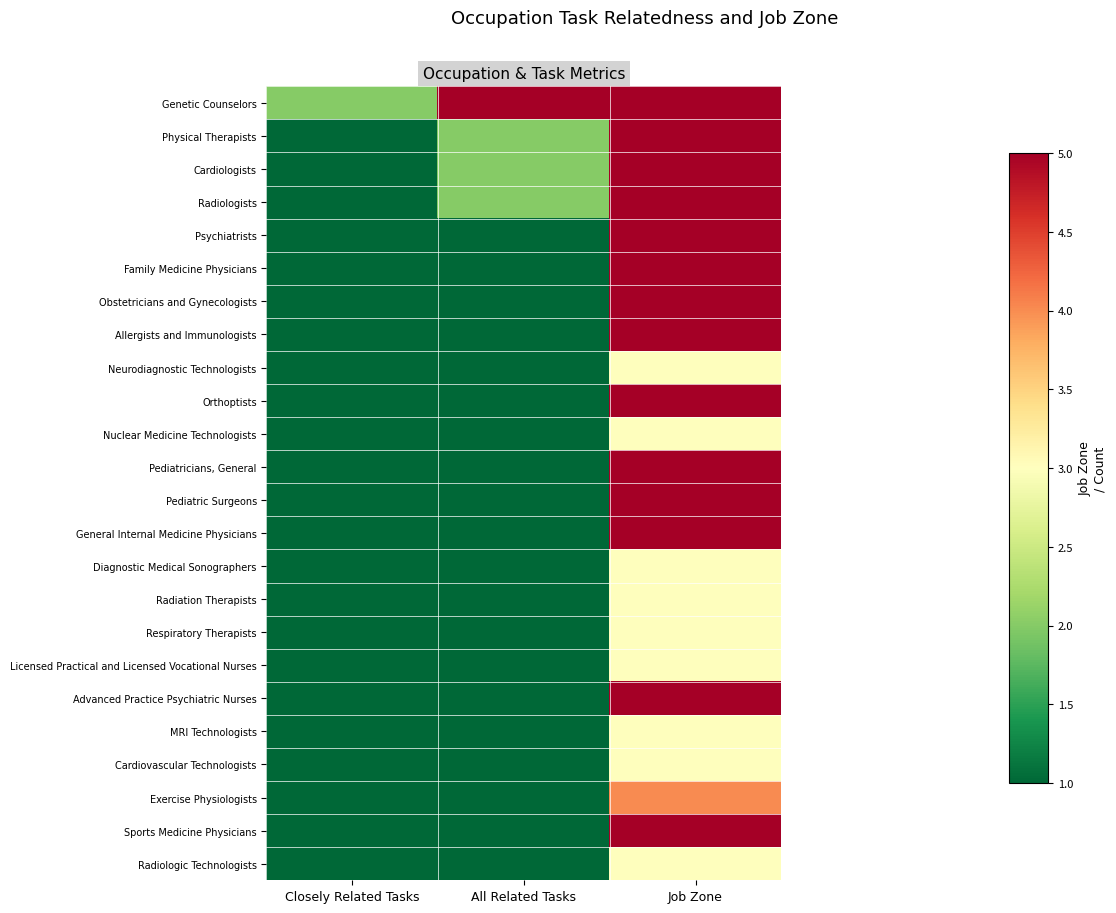

At which category is the sum across all series the highest?

Job Zone